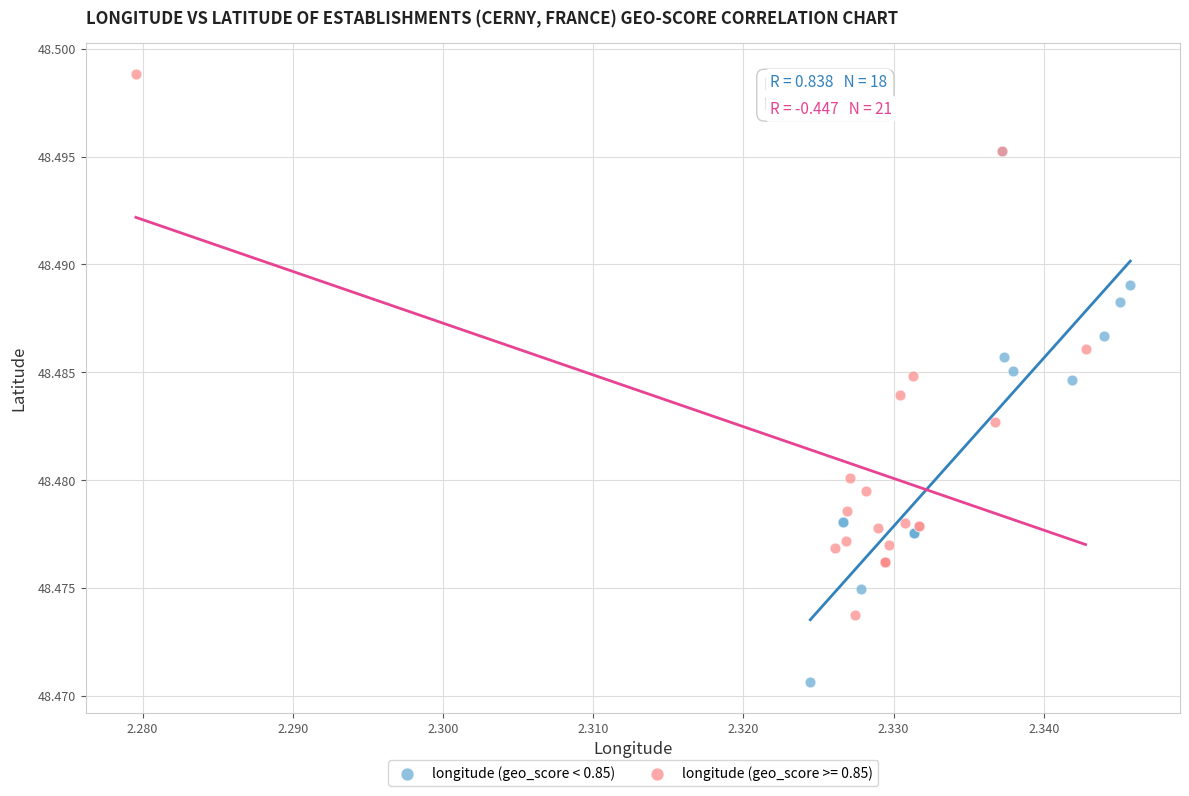

Which series reaches the minimum Y coordinate?

longitude (geo_score < 0.85)